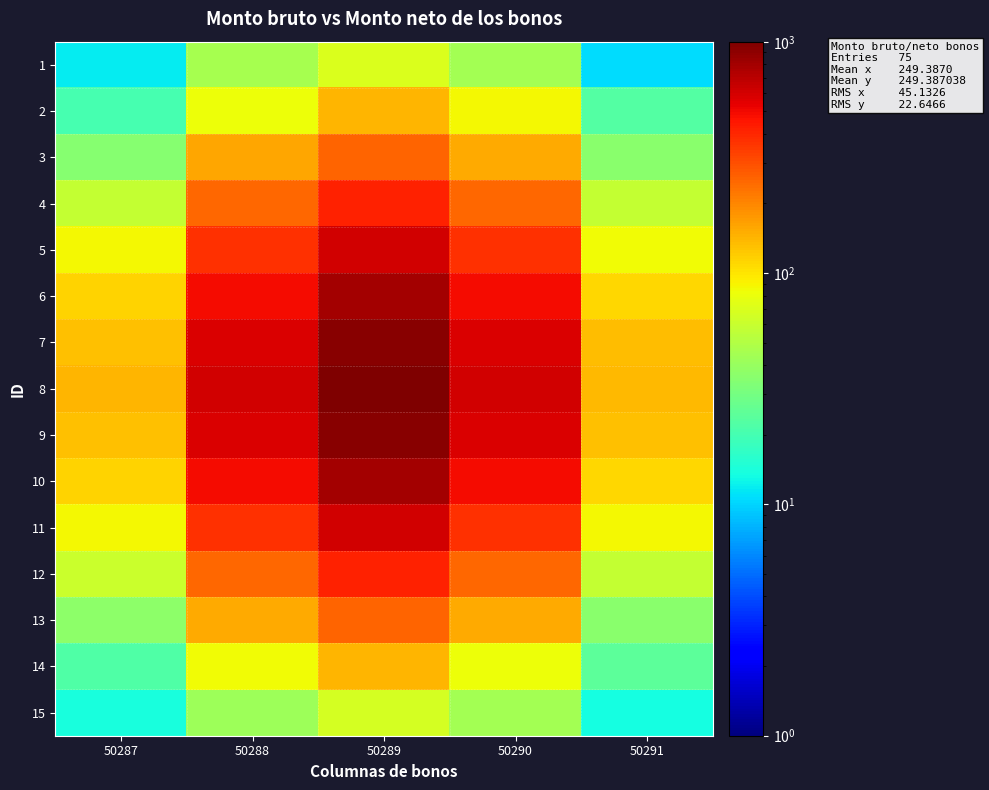

At how many categories does at least one series exceed 609?

3